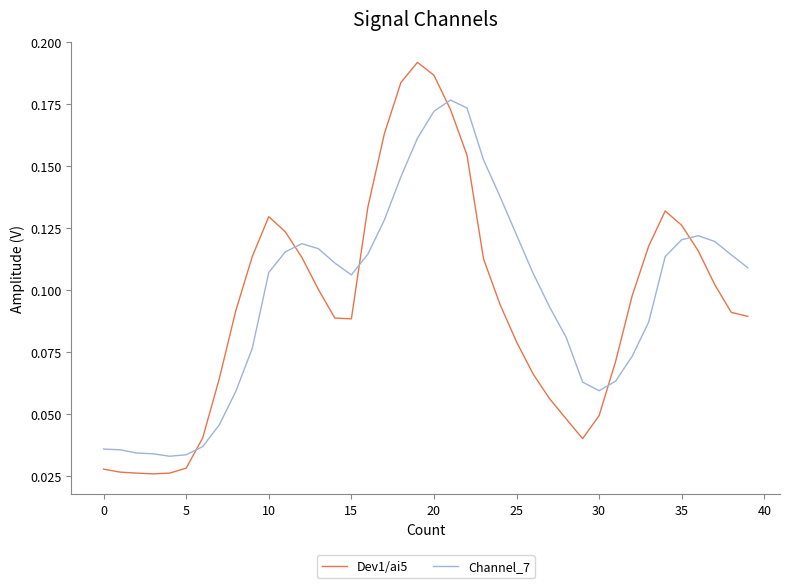

Which series has the widest spread of values?

Dev1/ai5